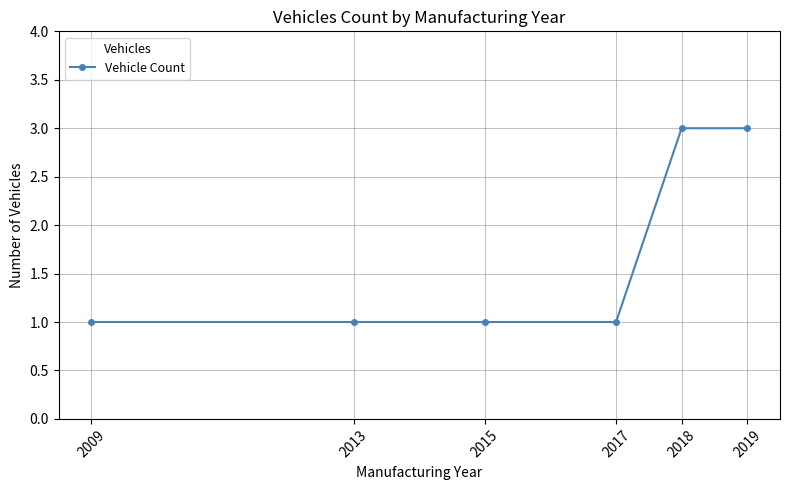

Approximately how many times larger is the value at 2018 compared to 2017?

3.0